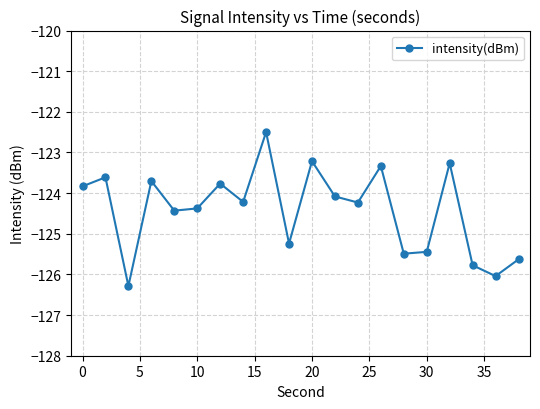

How many interior local valleys (lower than both neighbors) does the data have?

7